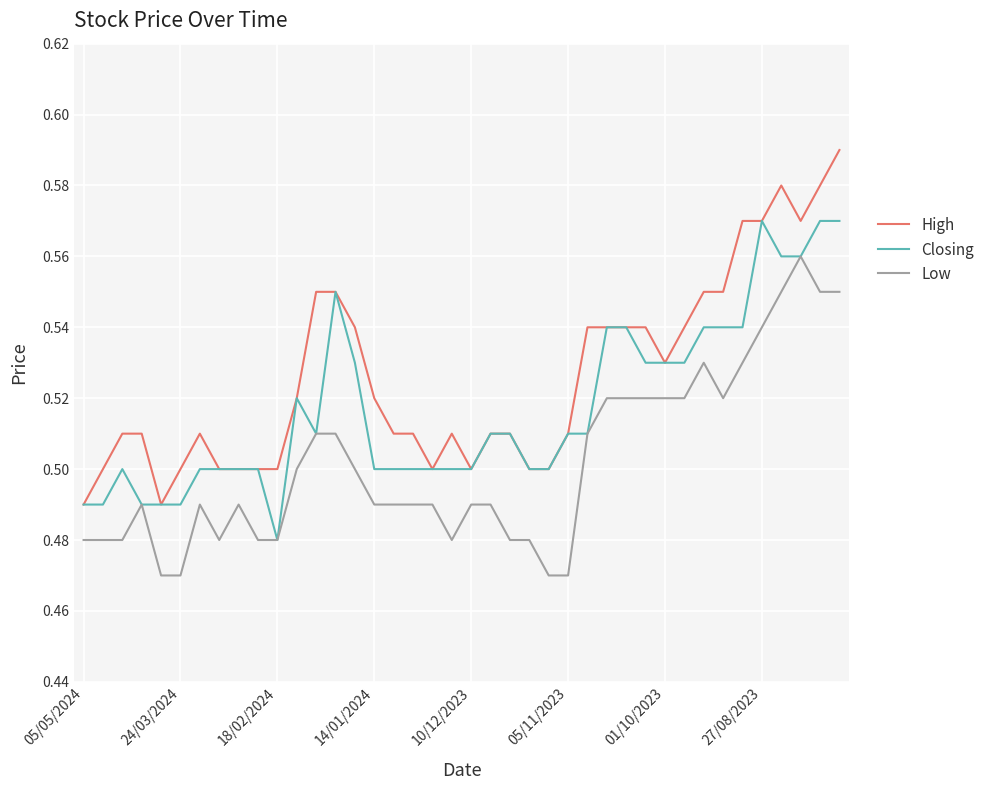

Which series has the largest range (max minus min)?

High